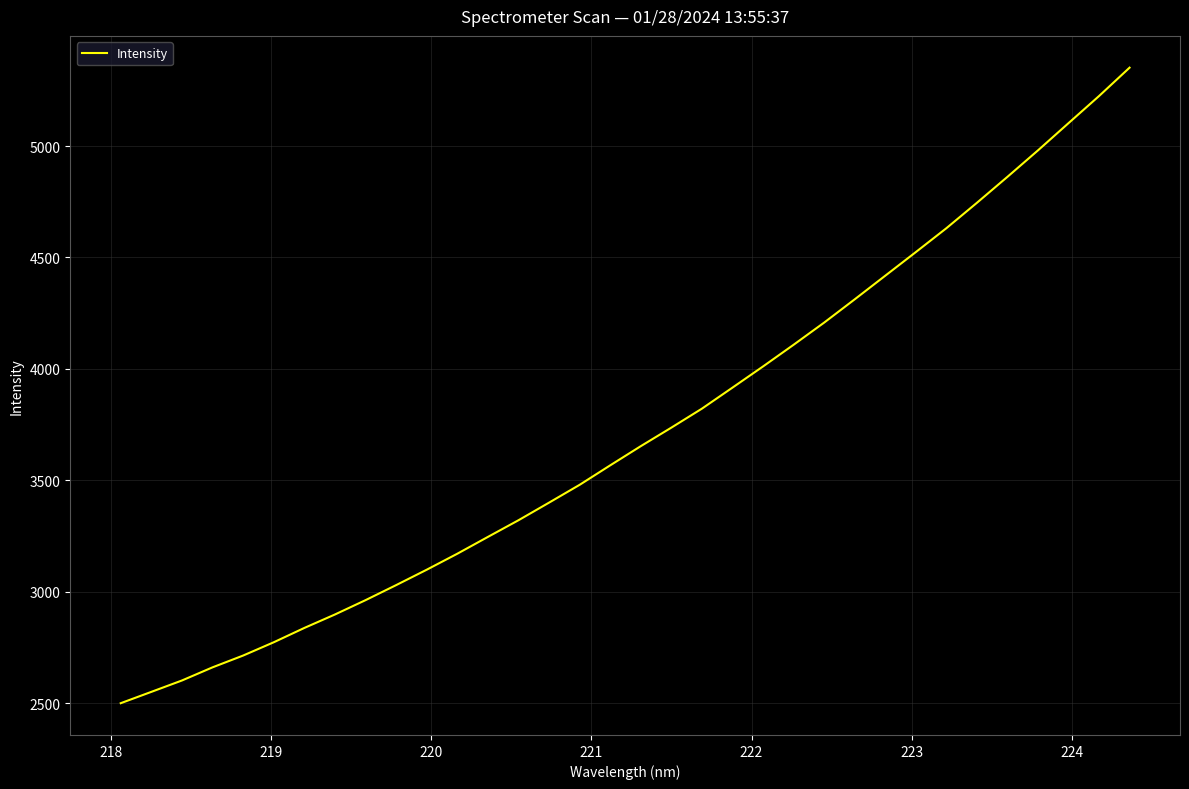

What is the difference between the maximum and minimum values?

2852.4